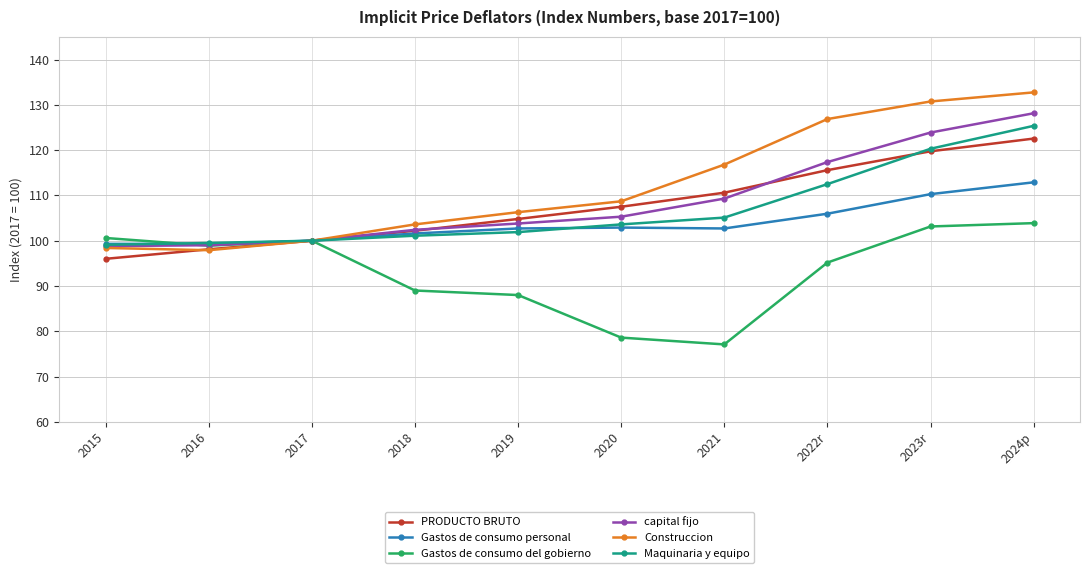

At how many categories does at least one series exceed 114?

4